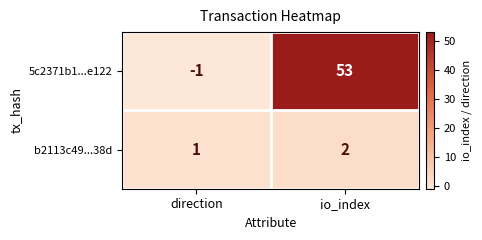

Is it true that b2113c49...38d equals 2 at io_index?

True